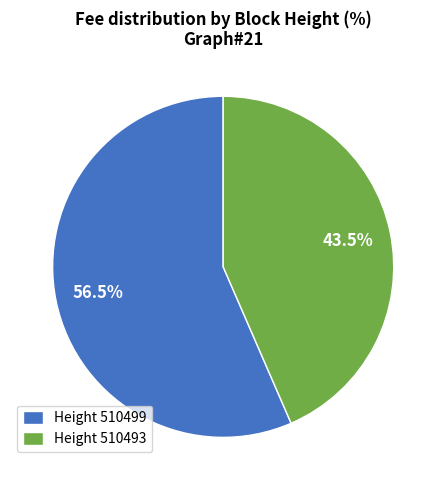

To the nearest percent, what is the average slice percentage?

50%